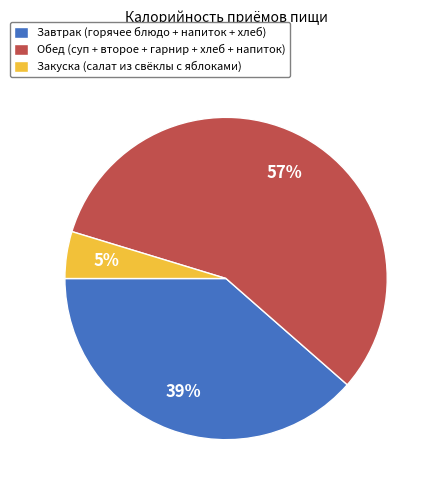

Rank the categories by value from highest to lowest.

Обед, Завтрак, Закуска